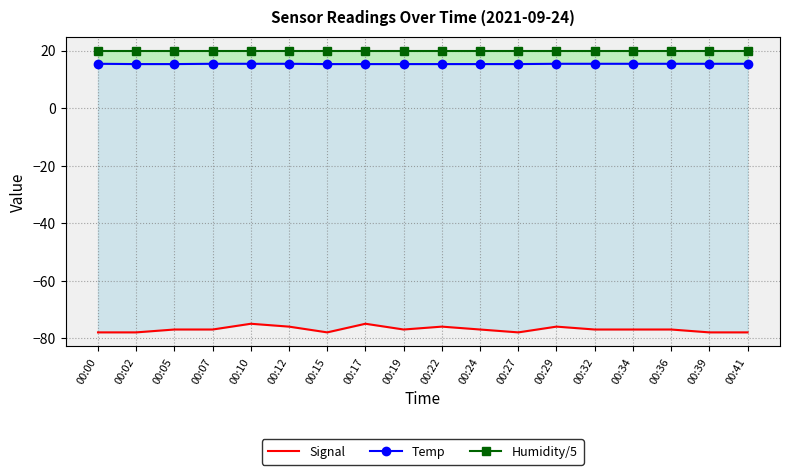

What is the total value across all series at 00:02?

-42.7